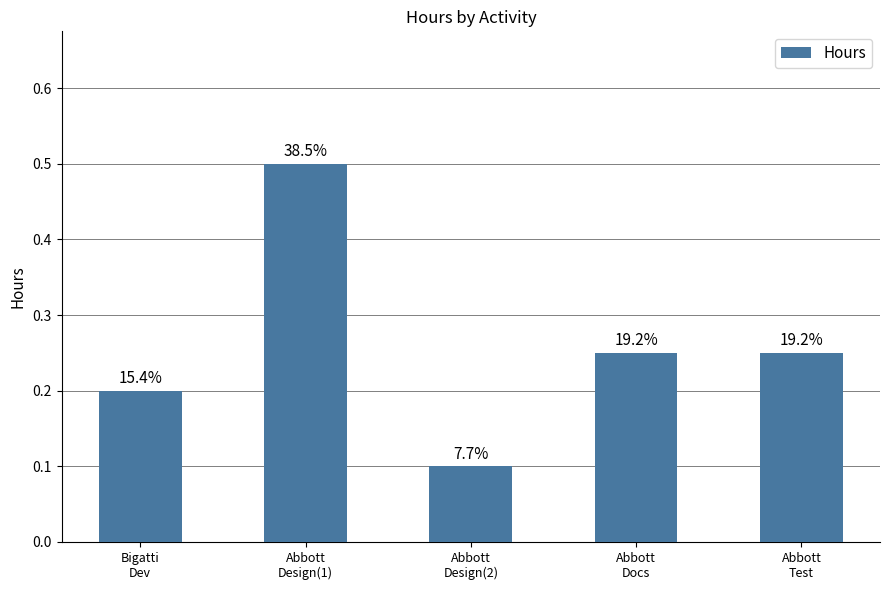

What is the label of the 4th bar from the left?

Abbott
Docs